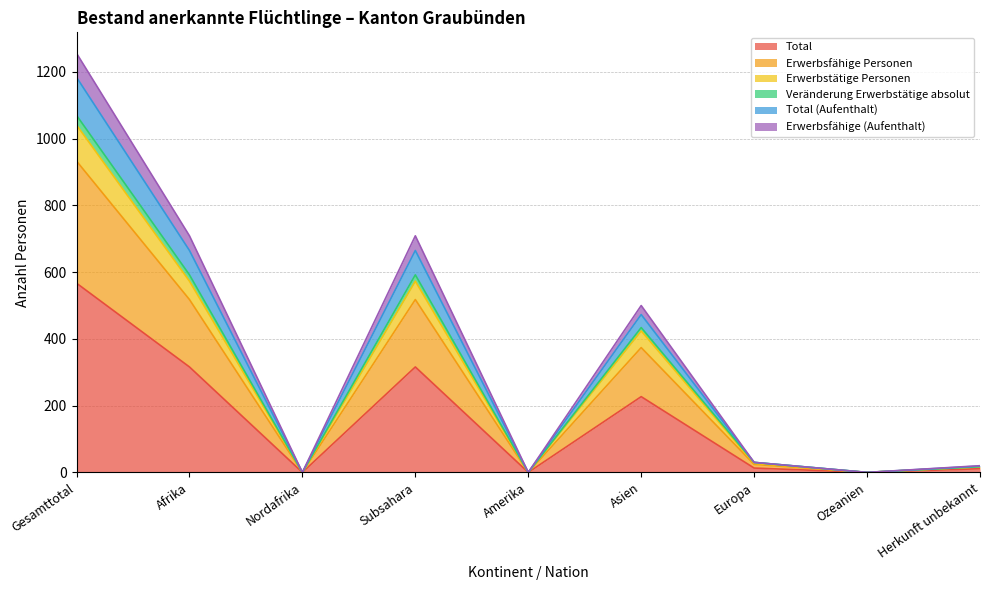

Which category has the highest value in the Total series?

Gesamttotal